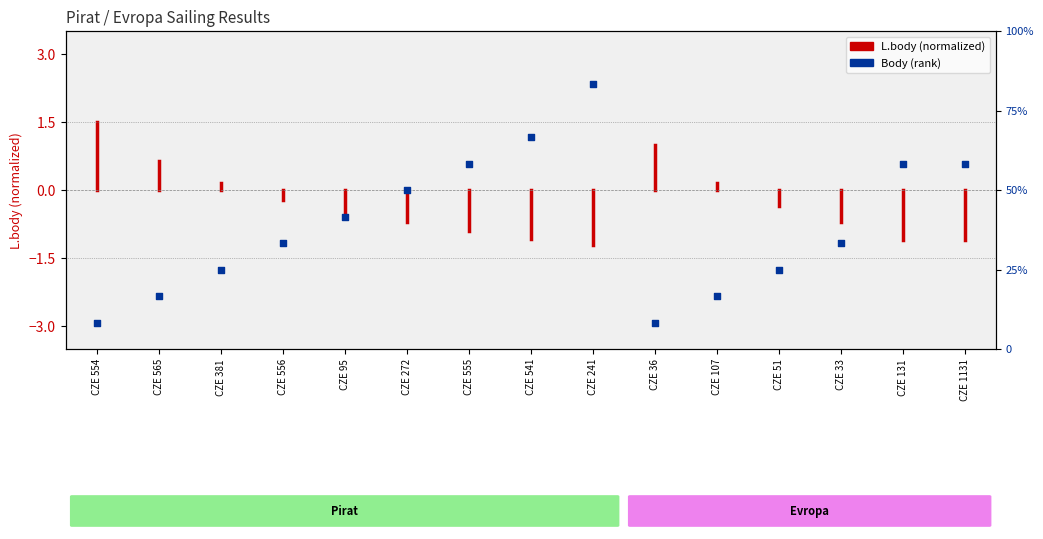

Between CZE 381 and CZE 541, which is larger?

CZE 541